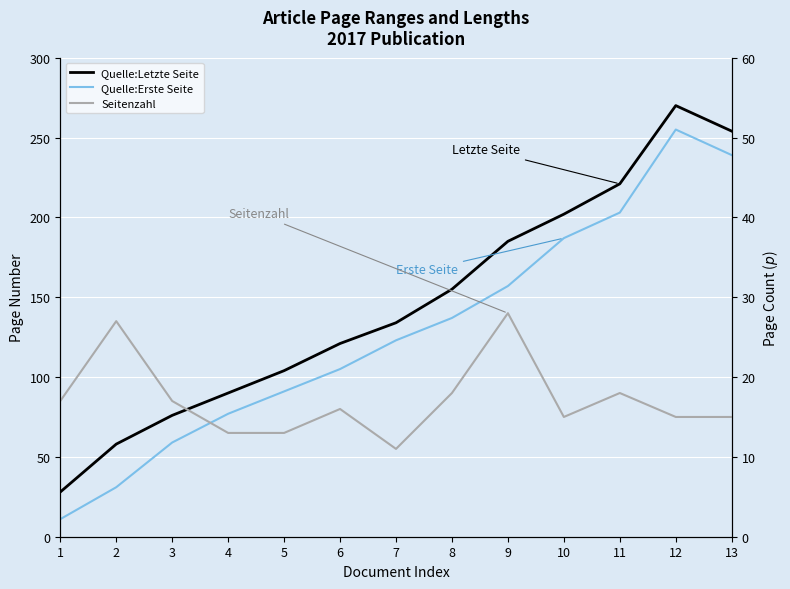

Reading left to right, list all the values displayed in this chart.

Quelle:Letzte Seite: 28	58	76	90	104	121	134	155	185	202	221	270	254
Quelle:Erste Seite: 11	31	59	77	91	105	123	137	157	187	203	255	239
Seitenzahl: 17	27	17	13	13	16	11	18	28	15	18	15	15